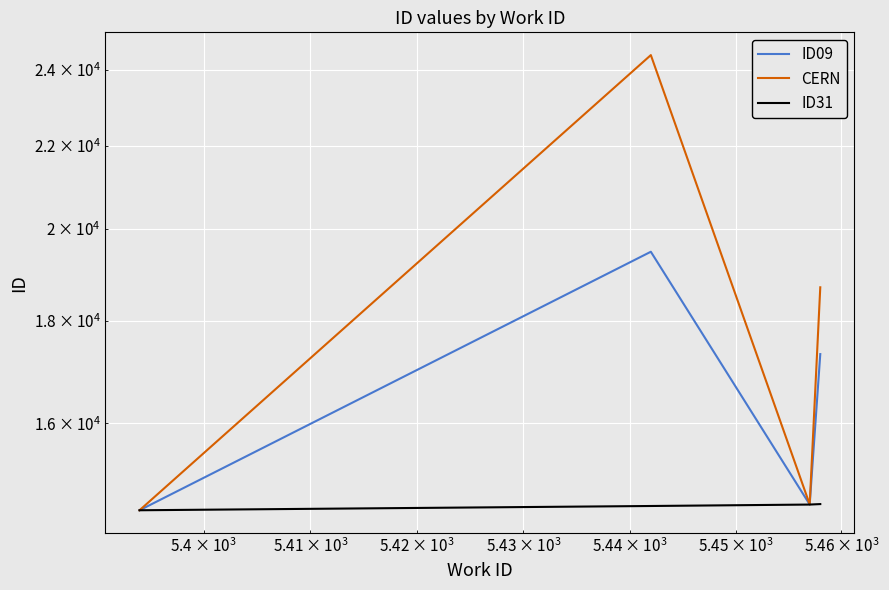

What is the sum of all ID09 values?

65872.3